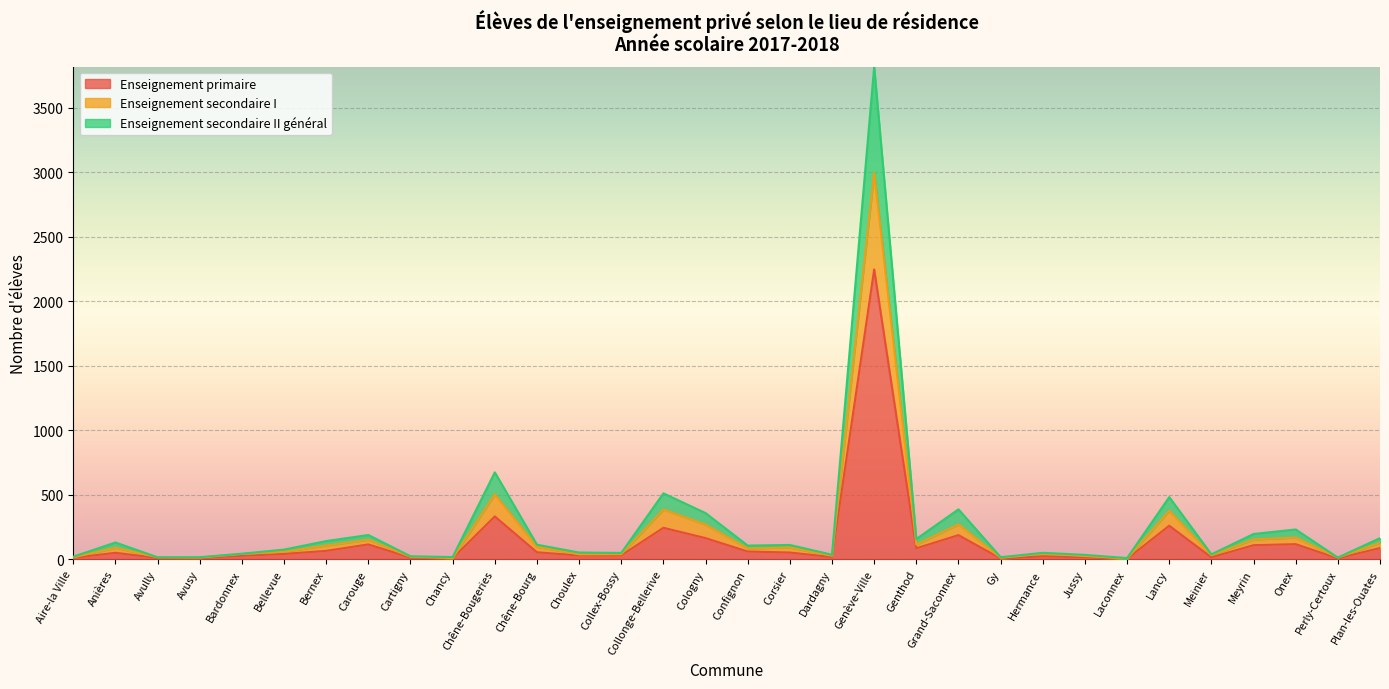

What is the minimum value shown in the chart?

2